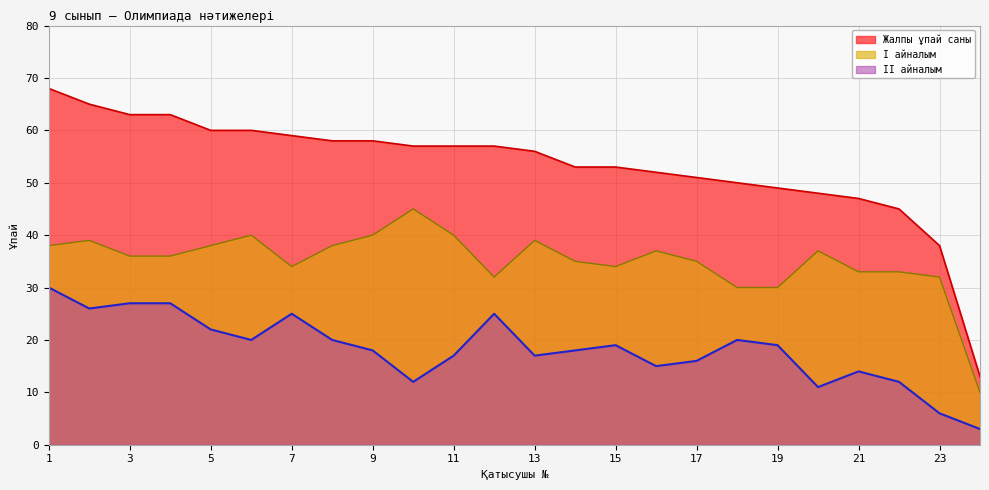

Reading left to right, extract all data points from this chart.

І айналым: 1=38	2=39	3=36	4=36	5=38	6=40	7=34	8=38	9=40	10=45	11=40	12=32	13=39	14=35	15=34	16=37	17=35	18=30	19=30	20=37	21=33	22=33	23=32	24=10
ІІ айналым: 1=30	2=26	3=27	4=27	5=22	6=20	7=25	8=20	9=18	10=12	11=17	12=25	13=17	14=18	15=19	16=15	17=16	18=20	19=19	20=11	21=14	22=12	23=6	24=3
Жалпы ұпай саны: 1=68	2=65	3=63	4=63	5=60	6=60	7=59	8=58	9=58	10=57	11=57	12=57	13=56	14=53	15=53	16=52	17=51	18=50	19=49	20=48	21=47	22=45	23=38	24=13